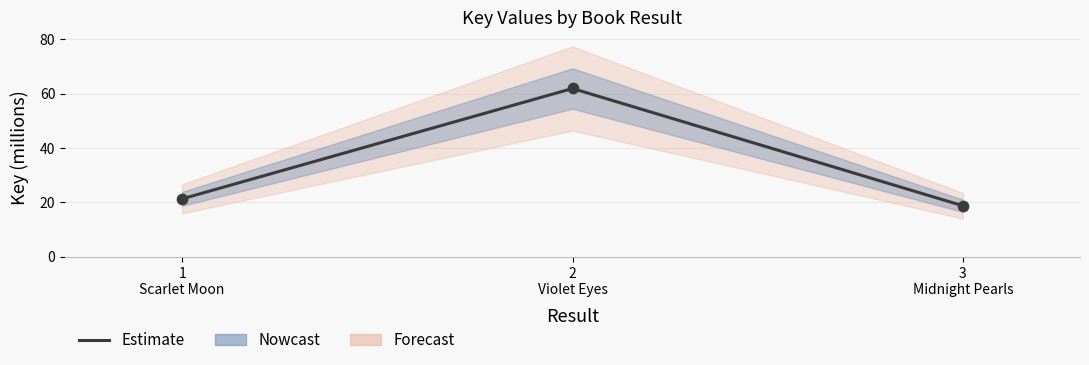

Between 1
Scarlet Moon and 2
Violet Eyes, which is larger?

2
Violet Eyes